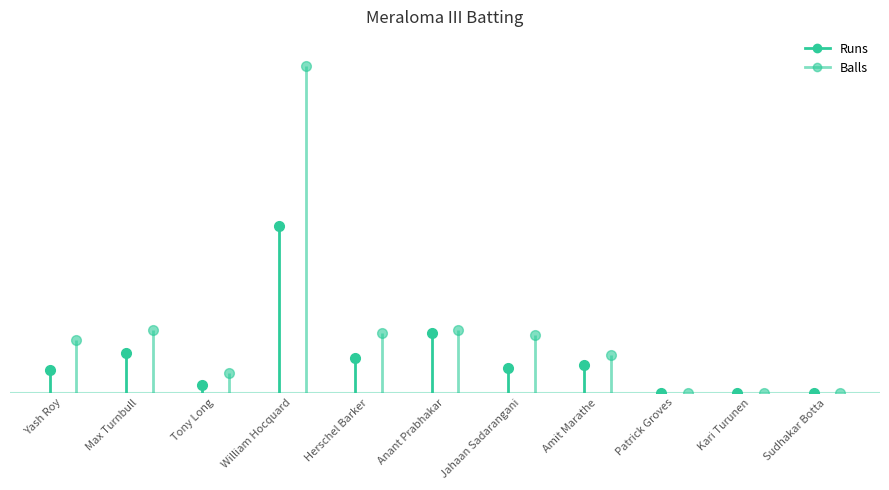

How many values in the Runs series are below 10?

5